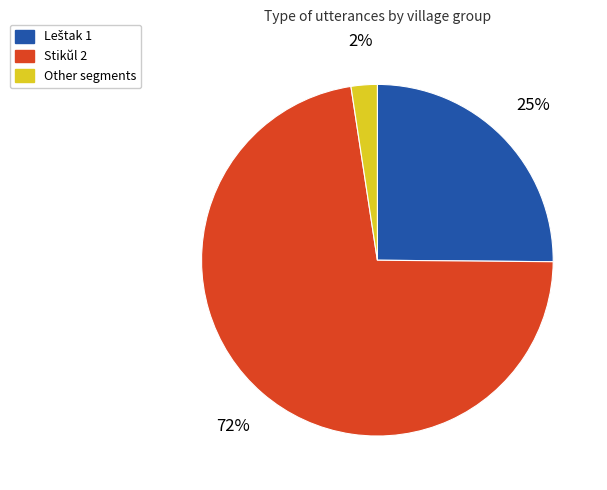

Which category accounts for the majority?

Stikŭl 2